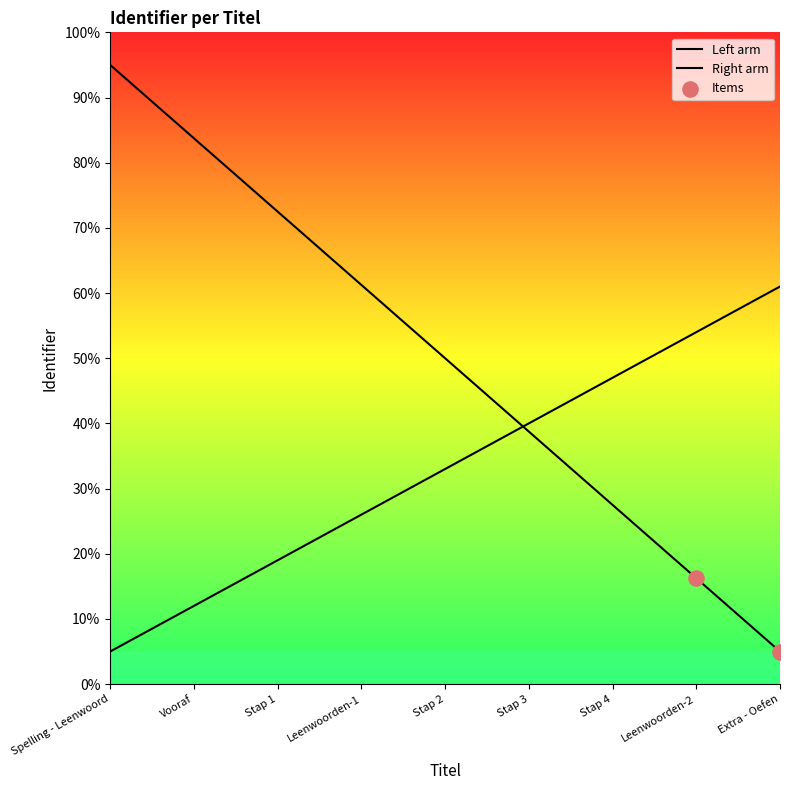

Which has a higher value, Stap 2 or Leenwoorden-1?

Leenwoorden-1